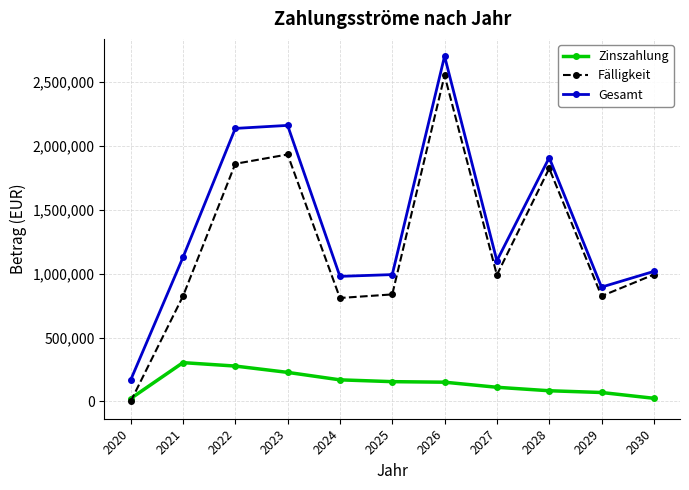

What are all the series names shown in the legend?

Zinszahlung, Fälligkeit, Gesamt